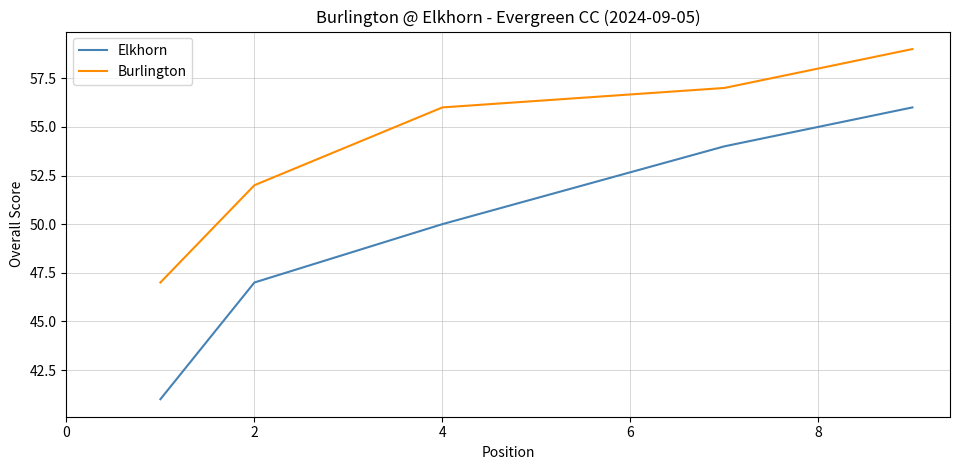

Which series has the largest total across all categories?

Burlington